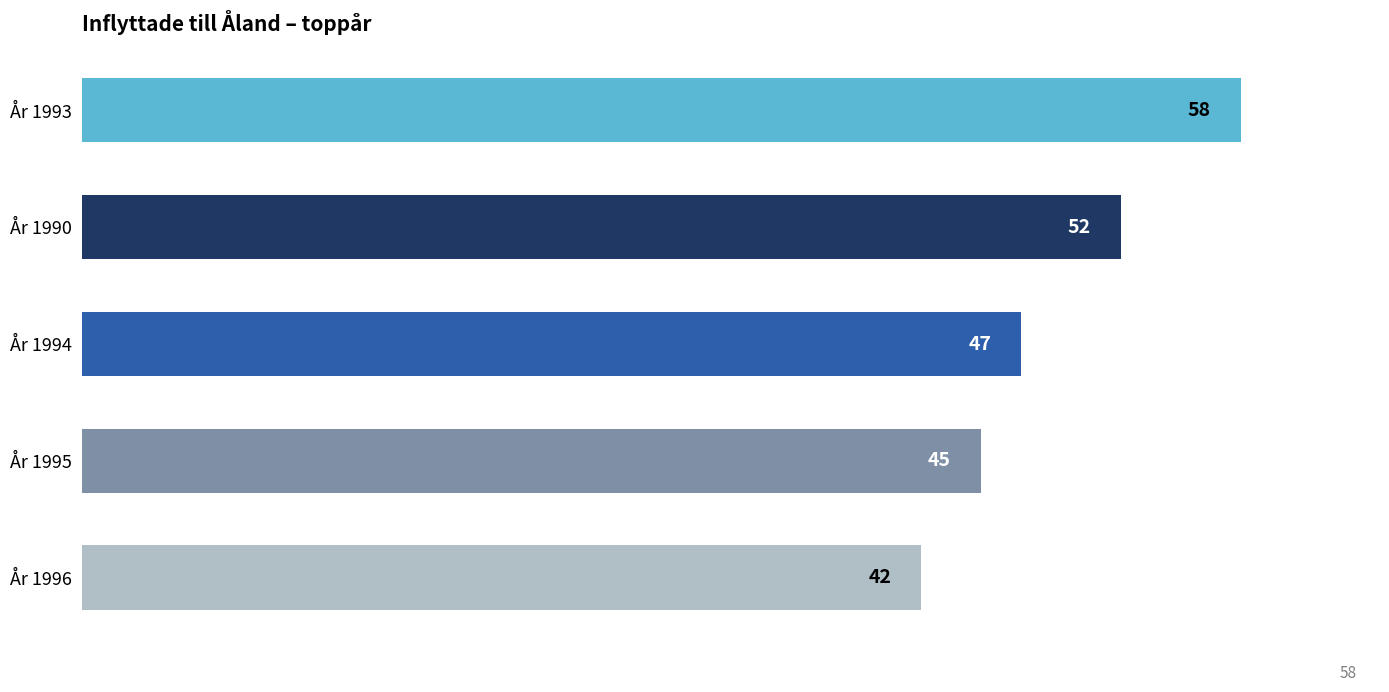

What is the minimum value shown in the chart?

42